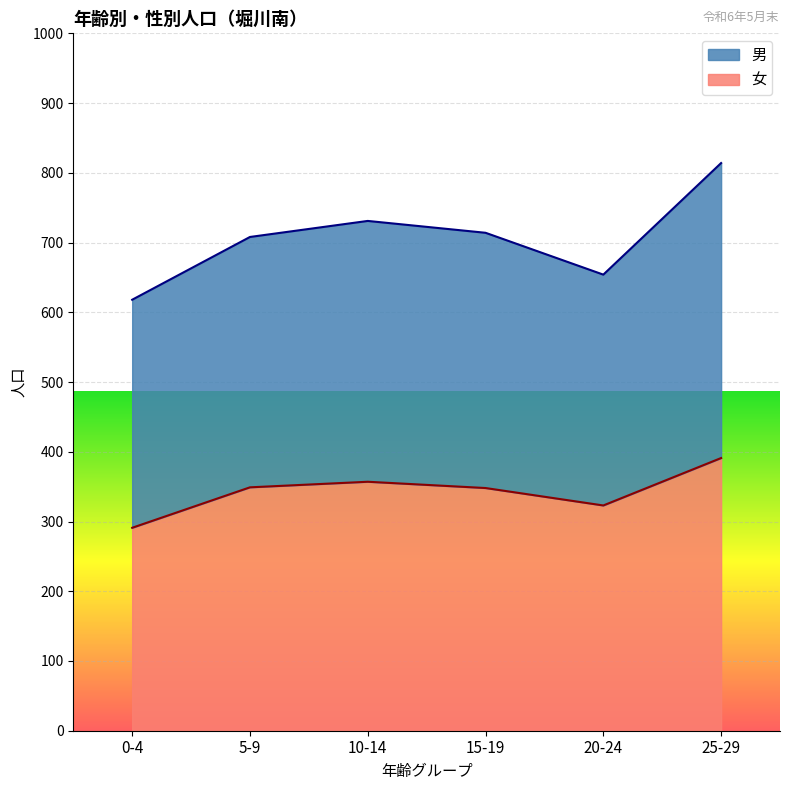

At how many categories does at least one series exceed 798?

1